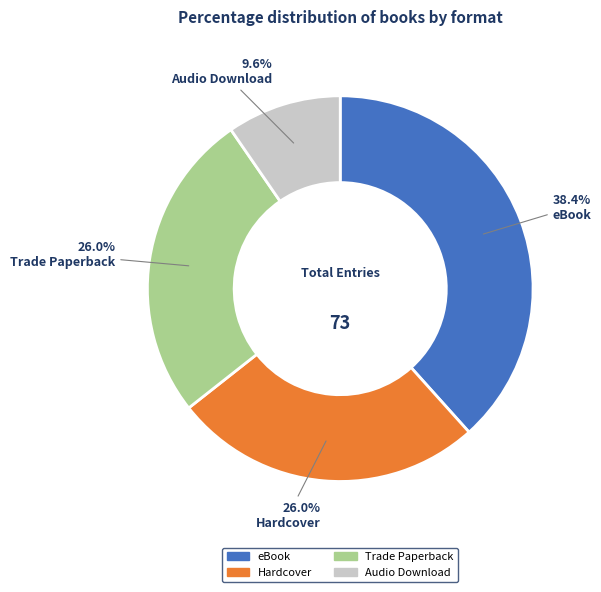

Is the sum of eBook and Trade Paperback greater than half?

Yes